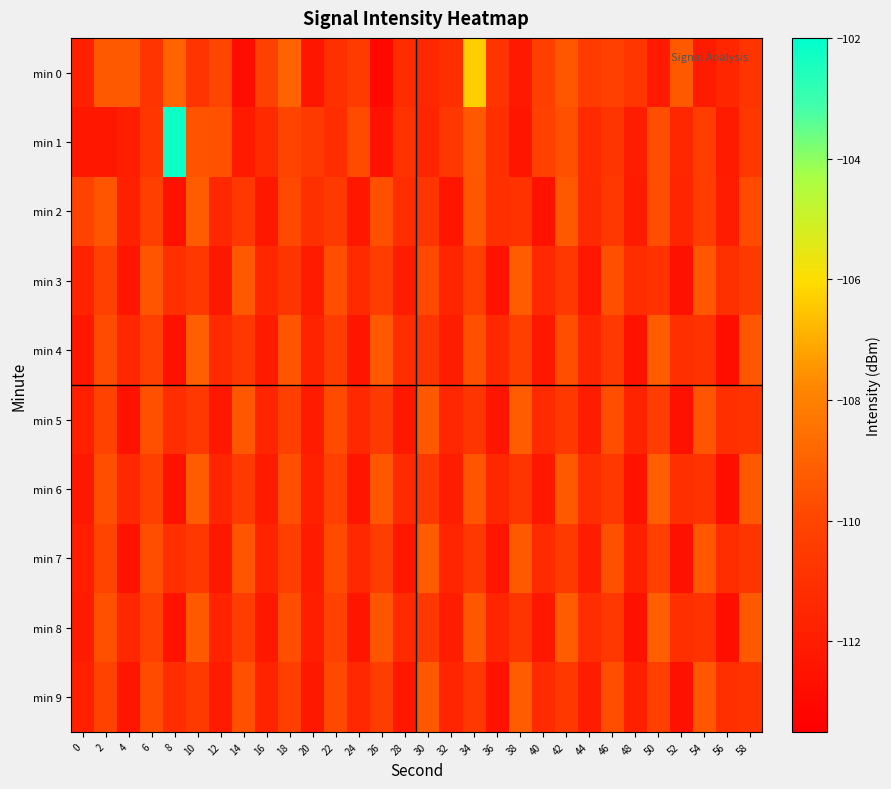

Reading left to right, what are all the values shown in this chart?

min 0: 0=-111.8	2=-109.3	4=-109.3	6=-110.8	8=-108.9	10=-110.8	12=-110.0	14=-112.8	16=-110.1	18=-109.0	20=-112.4	22=-111.0	24=-110.5	26=-113.0	28=-111.2	30=-111.4	32=-111.1	34=-106.3	36=-110.8	38=-112.2	40=-110.3	42=-109.4	44=-110.4	46=-110.2	48=-110.7	50=-112.1	52=-109.3	54=-112.1	56=-111.5	58=-110.8
min 1: 0=-112.3	2=-112.3	4=-112.0	6=-110.7	8=-102.2	10=-109.5	12=-109.6	14=-112.1	16=-111.3	18=-110.0	20=-110.5	22=-111.2	24=-109.8	26=-112.5	28=-110.9	30=-111.6	32=-110.7	34=-109.3	36=-111.1	38=-112.4	40=-110.2	42=-109.6	44=-111.3	46=-110.8	48=-112.0	50=-109.7	52=-111.5	54=-110.4	56=-112.1	58=-110.6
min 2: 0=-110.1	2=-109.5	4=-111.8	6=-110.3	8=-112.6	10=-109.2	12=-111.4	14=-110.7	16=-112.2	18=-109.9	20=-111.0	22=-110.5	24=-112.3	26=-109.6	28=-111.2	30=-110.8	32=-112.4	34=-109.4	36=-111.1	38=-110.9	40=-112.5	42=-109.3	44=-111.3	46=-110.6	48=-112.1	50=-109.7	52=-111.6	54=-110.4	56=-112.0	58=-109.8
min 3: 0=-111.7	2=-110.2	4=-112.4	6=-109.5	8=-111.1	10=-110.6	12=-112.2	14=-109.3	16=-111.5	18=-110.8	20=-112.1	22=-109.7	24=-111.3	26=-110.4	28=-112.0	30=-109.9	32=-111.6	34=-110.3	36=-112.5	38=-109.2	40=-111.4	42=-110.7	44=-112.3	46=-109.6	48=-111.2	50=-110.9	52=-112.6	54=-109.4	56=-111.0	58=-110.5
min 4: 0=-112.3	2=-109.8	4=-111.5	6=-110.2	8=-112.6	10=-109.1	12=-111.3	14=-110.7	16=-112.1	18=-109.5	20=-111.7	22=-110.4	24=-112.4	26=-109.3	28=-111.2	30=-110.8	32=-112.0	34=-109.6	36=-111.4	38=-110.3	40=-112.2	42=-109.7	44=-111.6	46=-110.5	48=-112.5	50=-109.2	52=-111.1	54=-110.9	56=-112.7	58=-109.4
min 5: 0=-111.8	2=-110.1	4=-112.5	6=-109.6	8=-111.2	10=-110.7	12=-112.3	14=-109.4	16=-111.6	18=-110.3	20=-112.1	22=-109.8	24=-111.4	26=-110.5	28=-112.2	30=-109.3	32=-111.5	34=-110.8	36=-112.4	38=-109.2	40=-111.3	42=-110.6	44=-112.0	46=-109.7	48=-111.7	50=-110.4	52=-112.6	54=-109.5	56=-111.1	58=-110.9
min 6: 0=-112.2	2=-109.7	4=-111.4	6=-110.3	8=-112.6	10=-109.2	12=-111.6	14=-110.5	16=-112.1	18=-109.6	20=-111.8	22=-110.2	24=-112.4	26=-109.4	28=-111.3	30=-110.7	32=-112.0	34=-109.5	36=-111.5	38=-110.8	40=-112.3	42=-109.3	44=-111.2	46=-110.6	48=-112.5	50=-109.1	52=-111.1	54=-110.9	56=-112.7	58=-109.3
min 7: 0=-111.9	2=-110.0	4=-112.5	6=-109.7	8=-111.1	10=-110.6	12=-112.2	14=-109.5	16=-111.7	18=-110.3	20=-112.1	22=-109.8	24=-111.4	26=-110.4	28=-112.3	30=-109.2	32=-111.6	34=-110.7	36=-112.4	38=-109.3	40=-111.3	42=-110.5	44=-112.0	46=-109.6	48=-111.8	50=-110.2	52=-112.6	54=-109.4	56=-111.2	58=-110.8
min 8: 0=-112.1	2=-109.6	4=-111.5	6=-110.2	8=-112.5	10=-109.3	12=-111.7	14=-110.4	16=-112.2	18=-109.7	20=-111.9	22=-110.1	24=-112.4	26=-109.5	28=-111.3	30=-110.6	32=-112.0	34=-109.4	36=-111.6	38=-110.8	40=-112.3	42=-109.2	44=-111.2	46=-110.7	48=-112.6	50=-109.1	52=-111.1	54=-110.9	56=-112.7	58=-109.3
min 9: 0=-111.8	2=-110.1	4=-112.4	6=-109.8	8=-111.2	10=-110.5	12=-112.1	14=-109.6	16=-111.7	18=-110.3	20=-112.2	22=-109.9	24=-111.4	26=-110.4	28=-112.3	30=-109.3	32=-111.6	34=-110.7	36=-112.5	38=-109.2	40=-111.3	42=-110.6	44=-112.0	46=-109.7	48=-111.8	50=-110.2	52=-112.6	54=-109.4	56=-111.1	58=-110.9